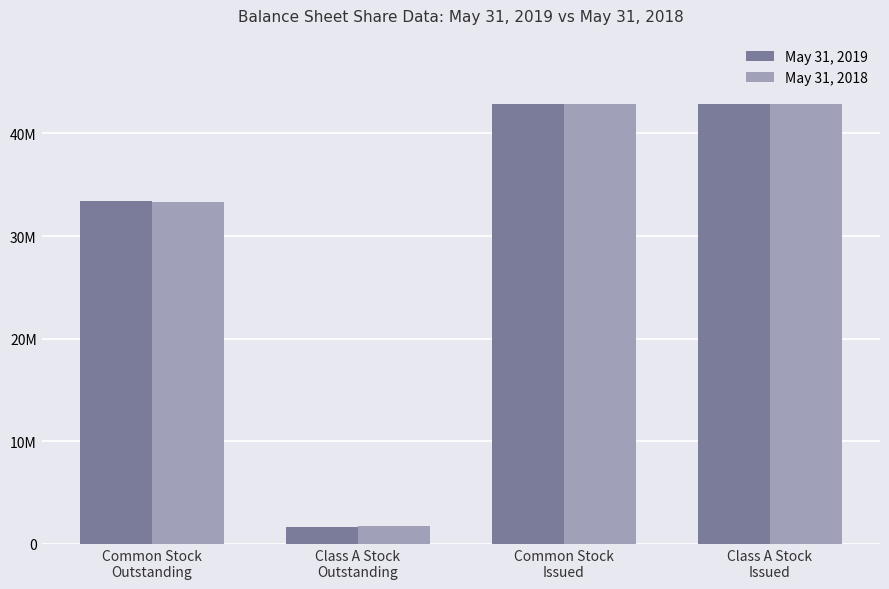

At Class A Stock
Outstanding, list the series in order from largest to smallest.

May 31, 2018, May 31, 2019